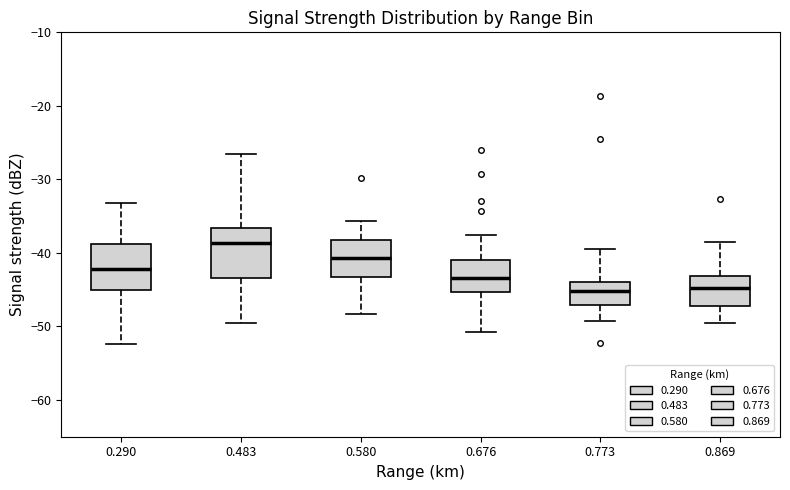

Which box's median line is the highest?

0.483